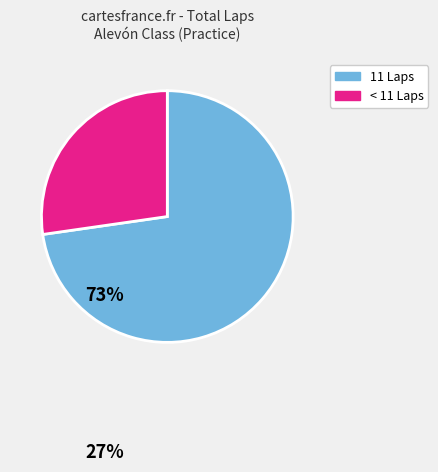

Is there a majority slice in this chart?

Yes